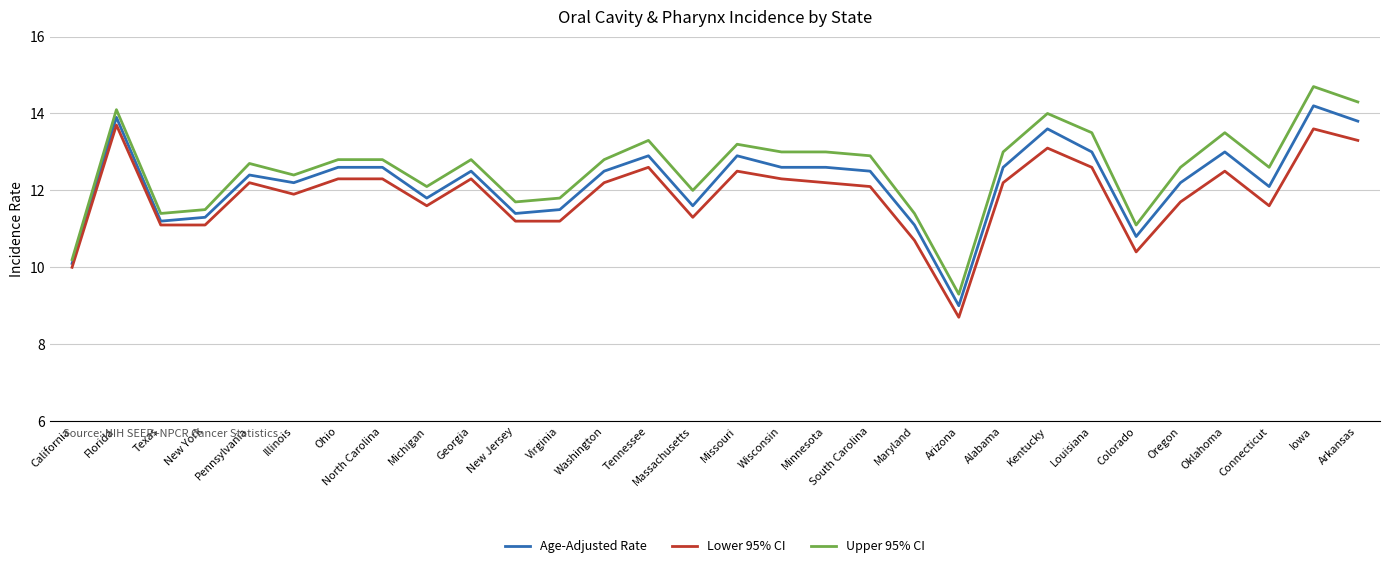

At which category is the sum across all series the highest?

Iowa